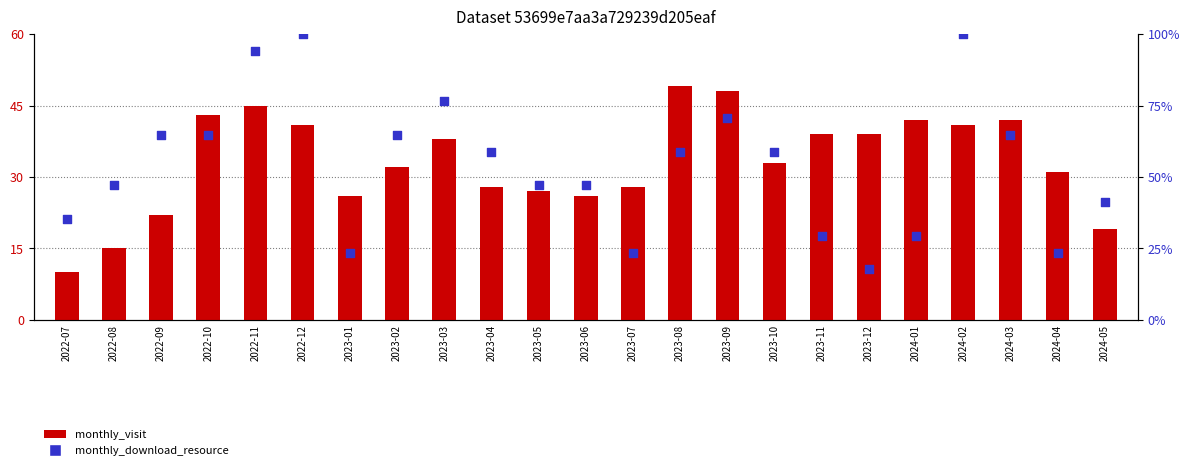

Which series has the largest Y range (max minus min)?

monthly_download_resource (percentile)